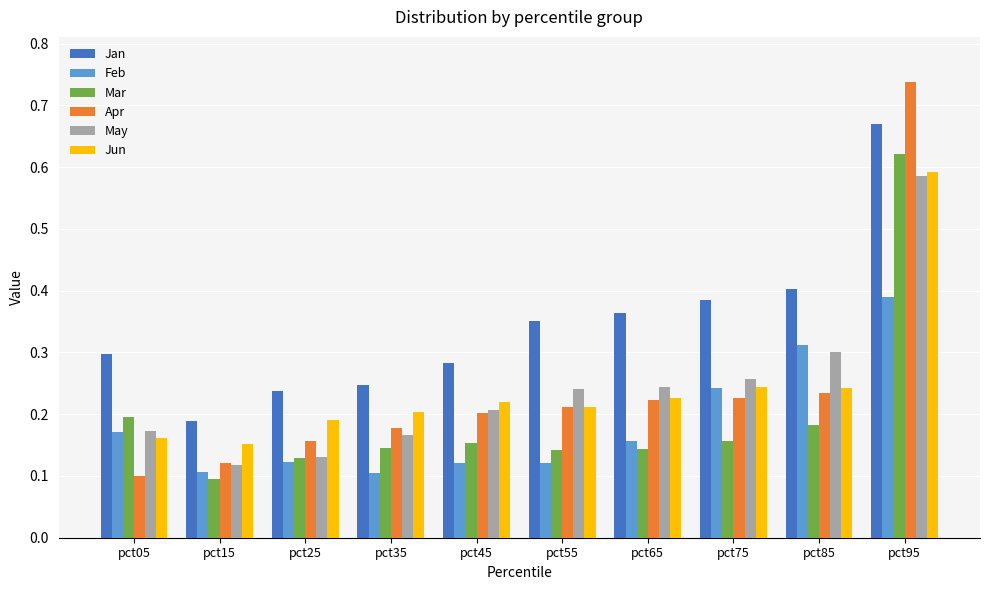

At which category is the sum across all series the highest?

pct95